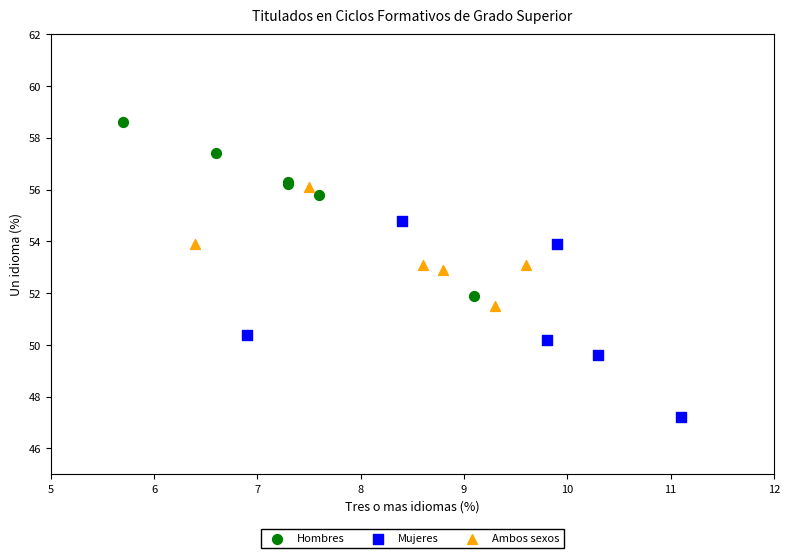

Which series has the largest Y range (max minus min)?

Mujeres